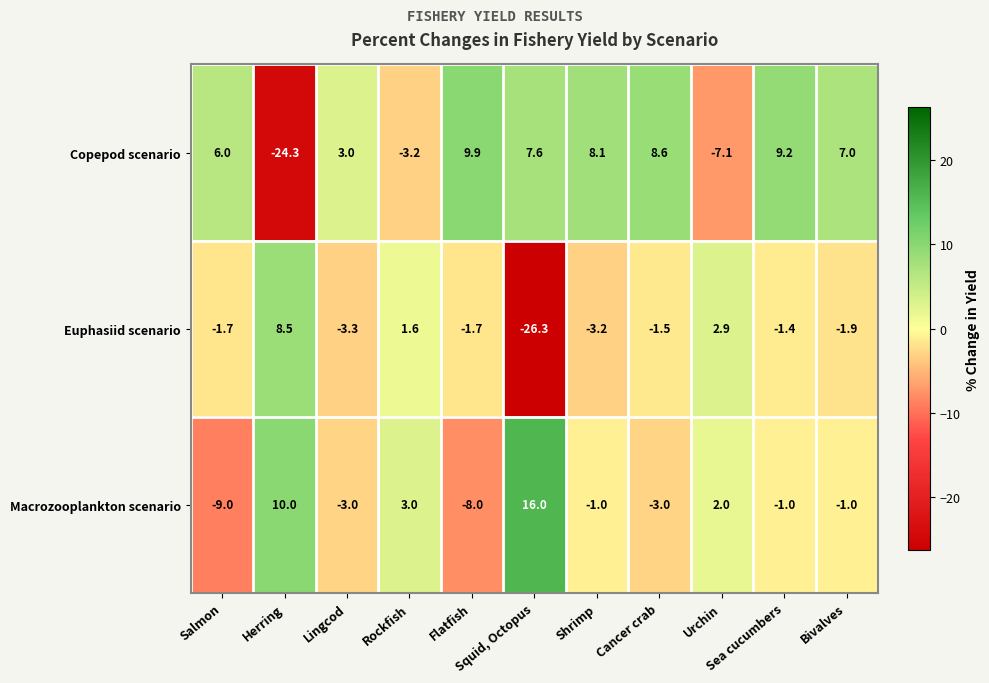

What is the spread (max minus min) of values at Lingcod?

6.3